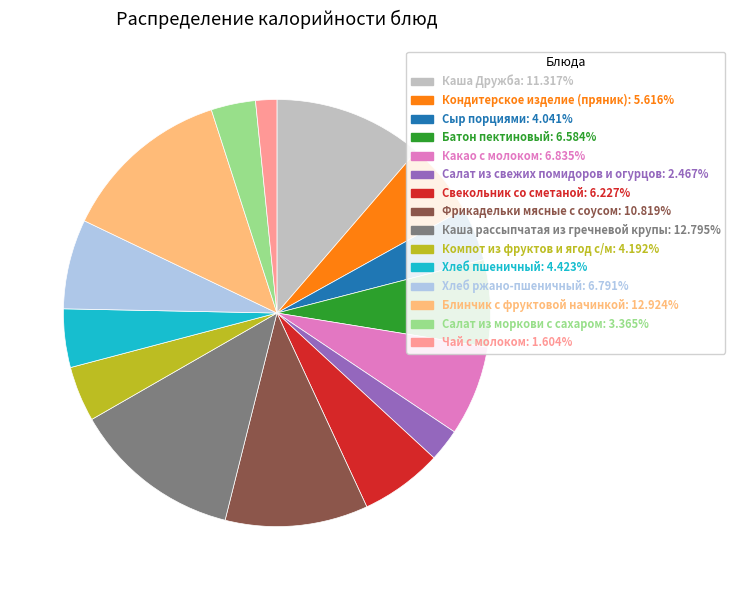

The Хлеб ржано-пшеничный slice represents 7% of the pie. True or false?

True